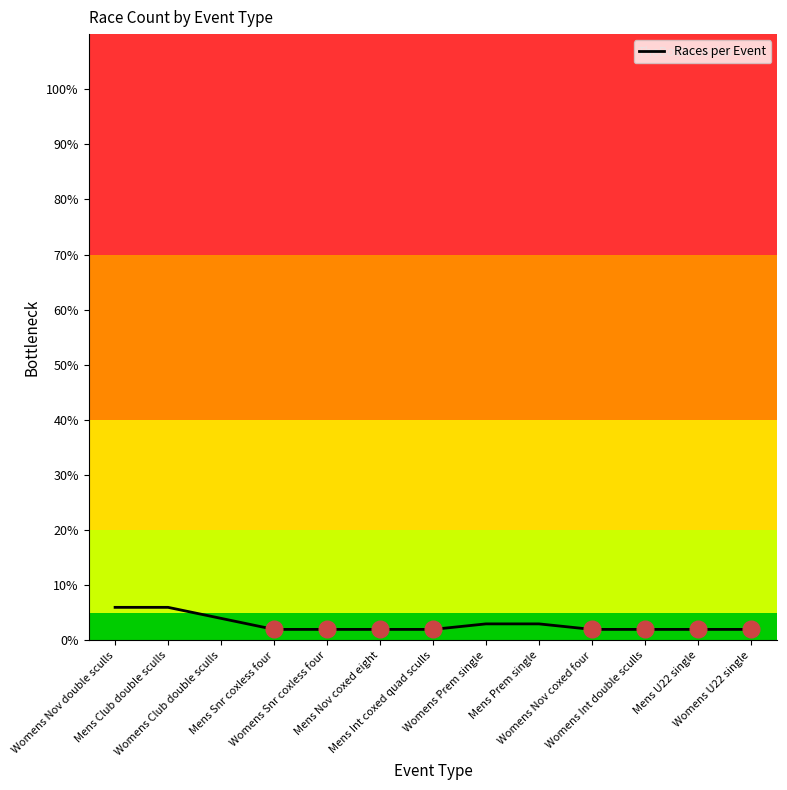

What is the difference between the maximum and minimum values?

4